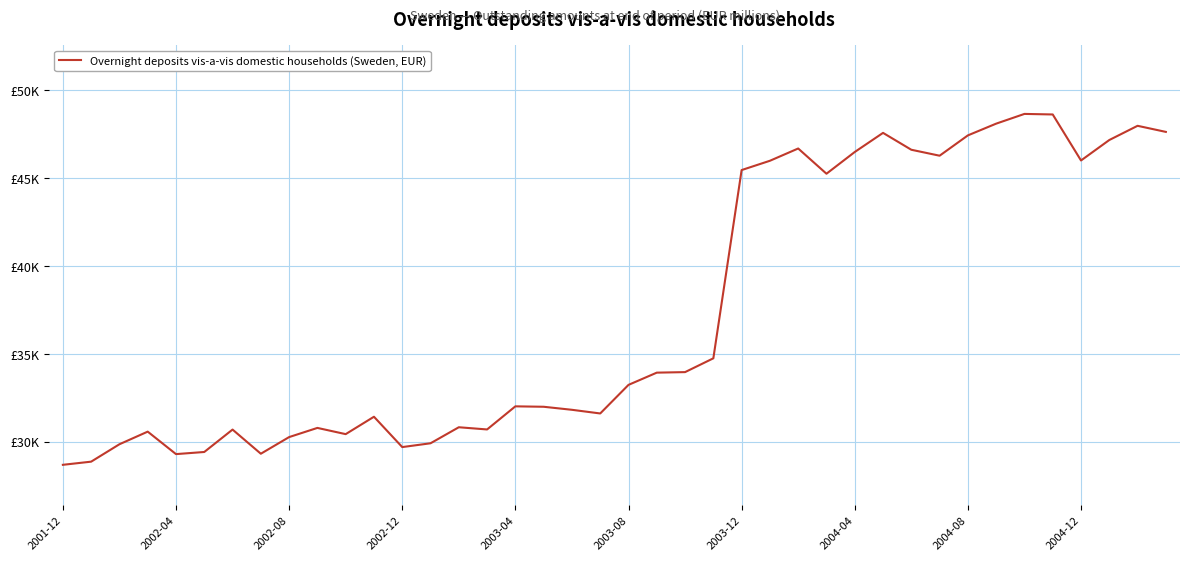

Does the chart display data point markers on the line(s)?

No